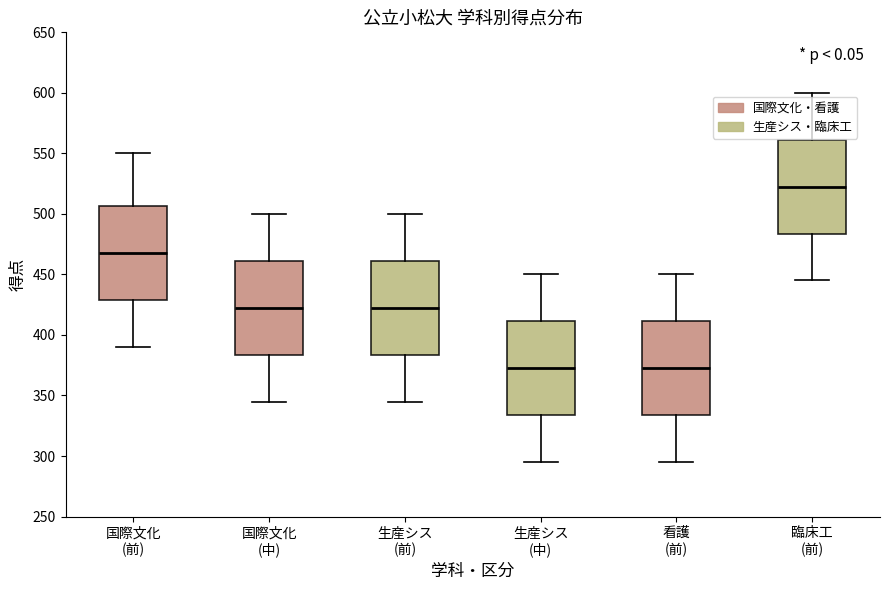

Where is the lower edge of the box for 臨床工 (前) on the y-axis? The values are not printed on the chart, so give them approximately, as read against the axis.

485